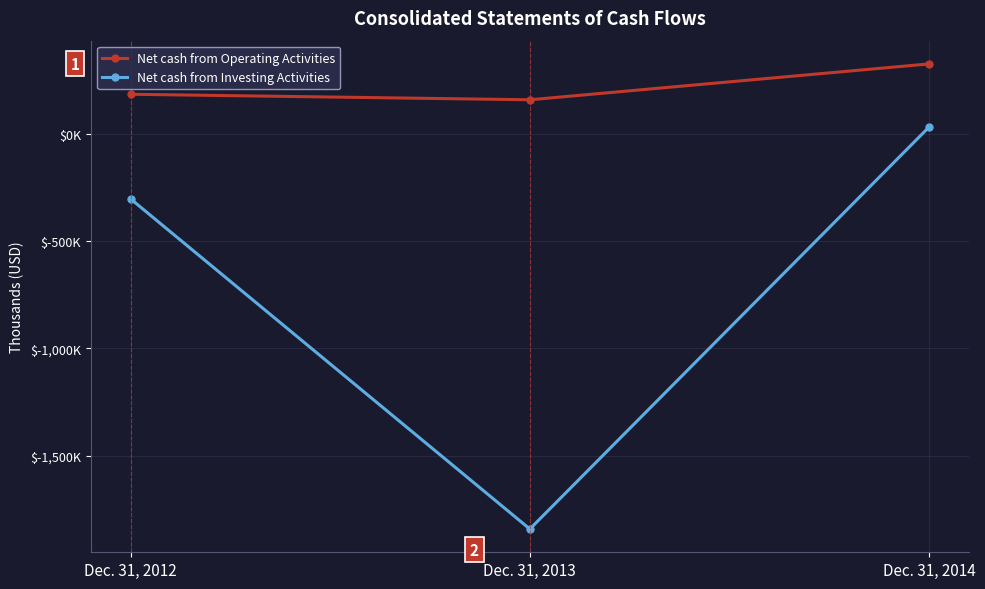

List the series in order of their overall mean, highest first.

Net cash from Operating Activities, Net cash from Investing Activities